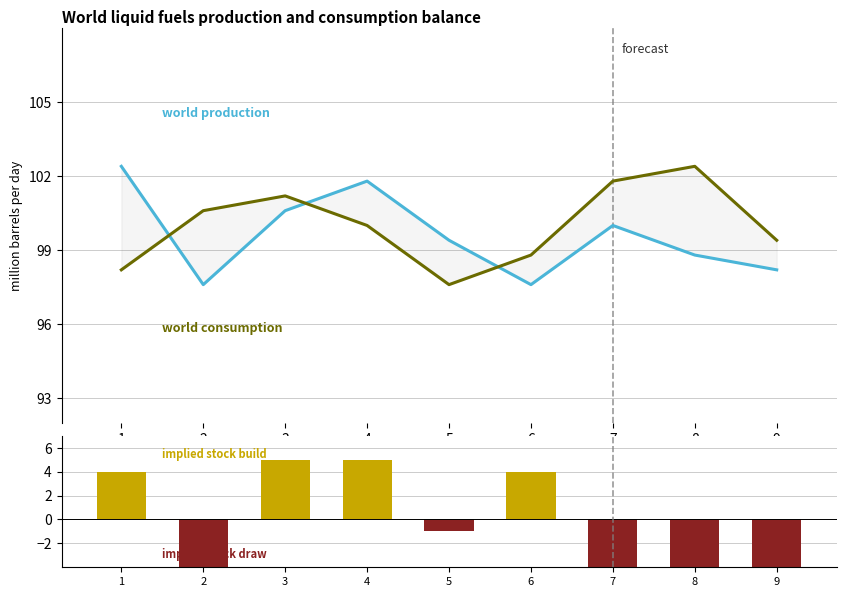

Which label corresponds to the largest value in the chart?

1